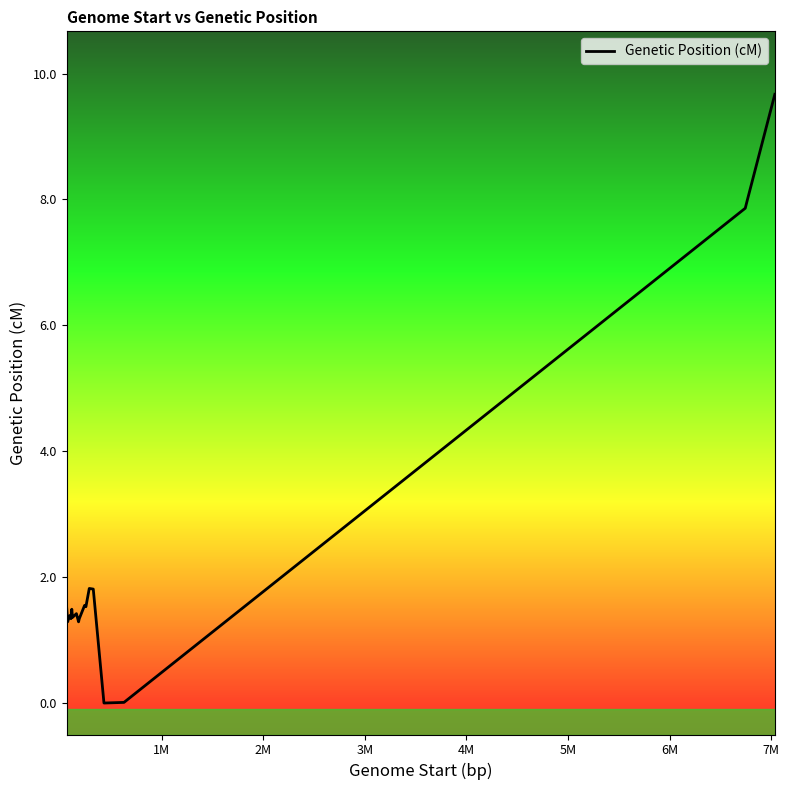

What is the greatest value displayed?

9.7